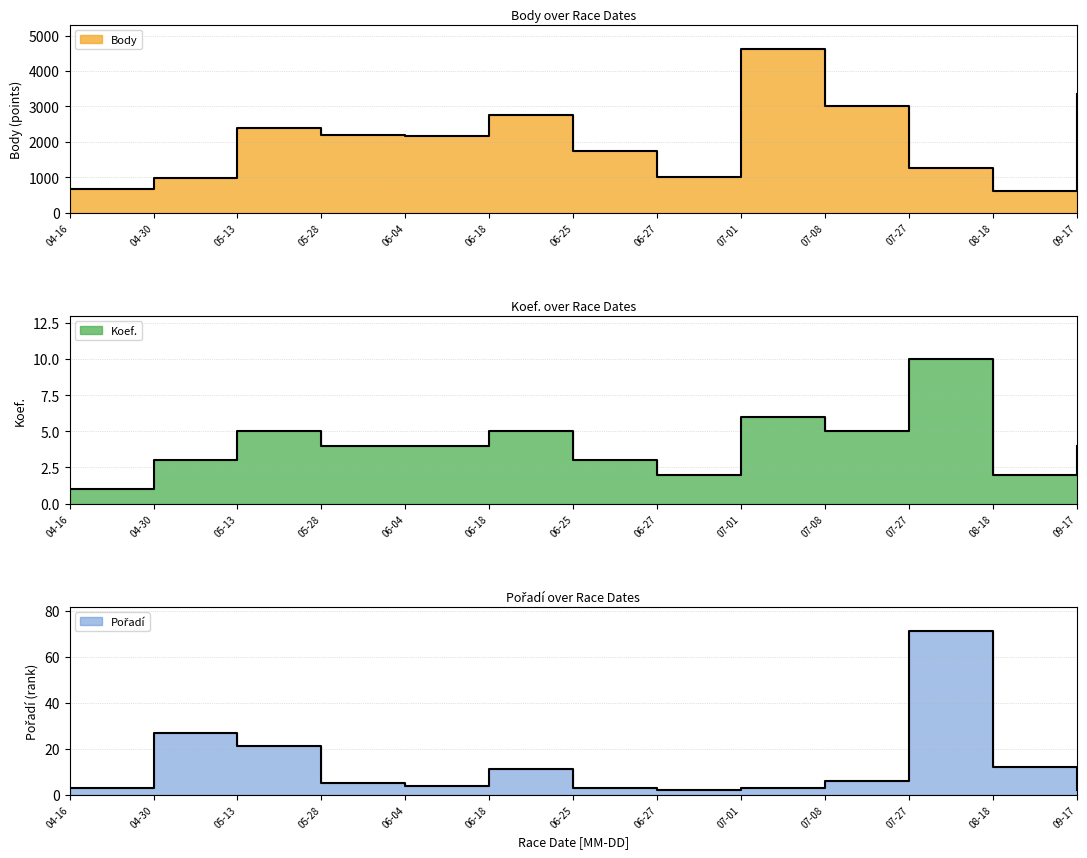

Rank the series at 05-28 from lowest to highest value.

Koef., Pořadí, Body